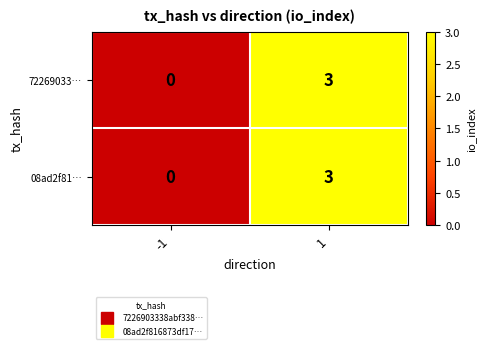

Reading right to left, extract all data points from this chart.

72269033…: 3	0
08ad2f81…: 3	0